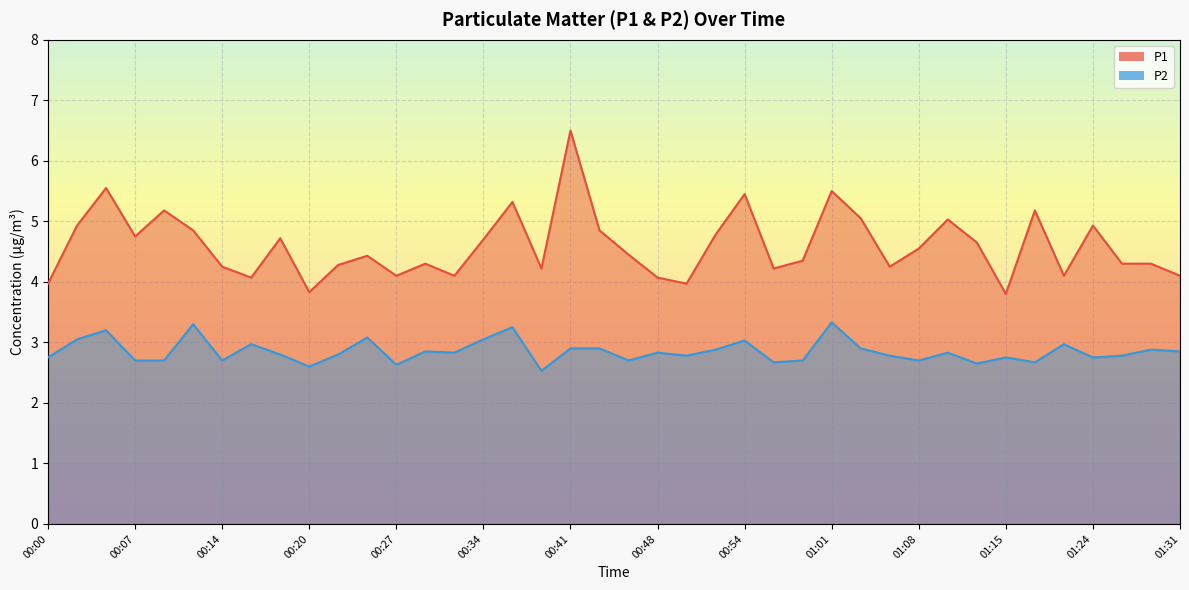

What is the sum of the P2 values at 00:34 and 01:01?

6.4